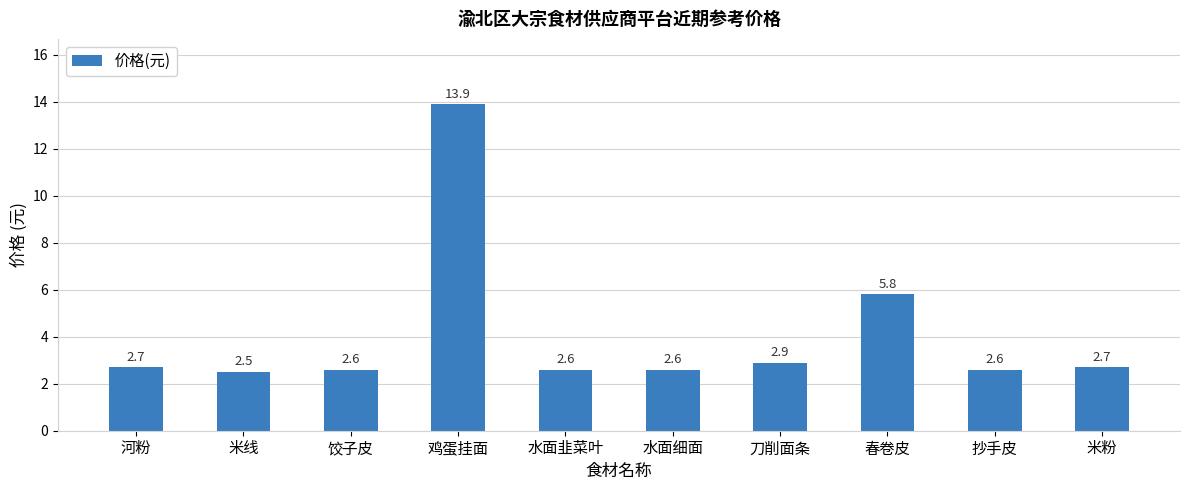

What is the sum of all values?

40.9